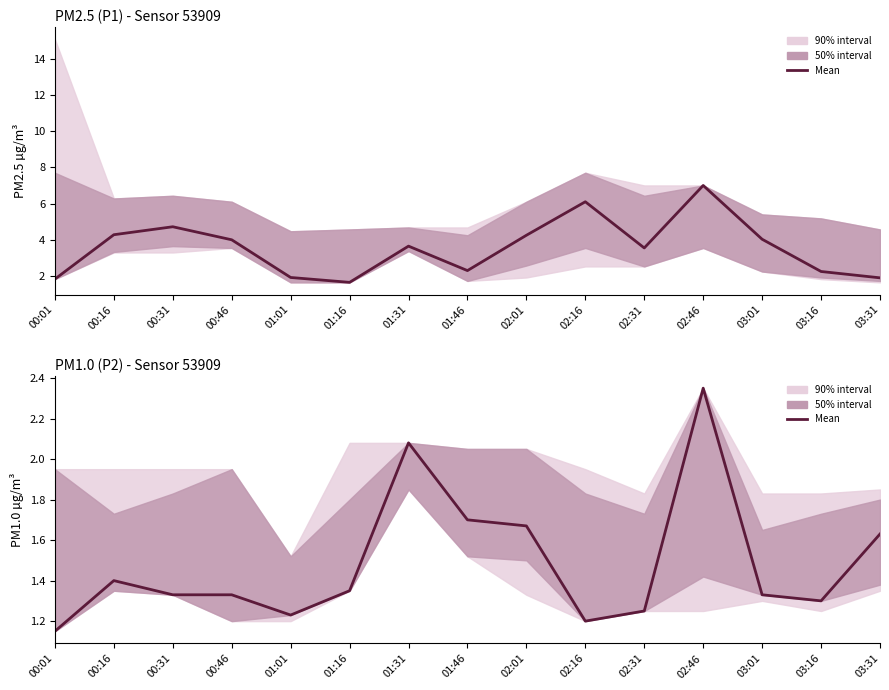

Read the value at 02:46.

2.4